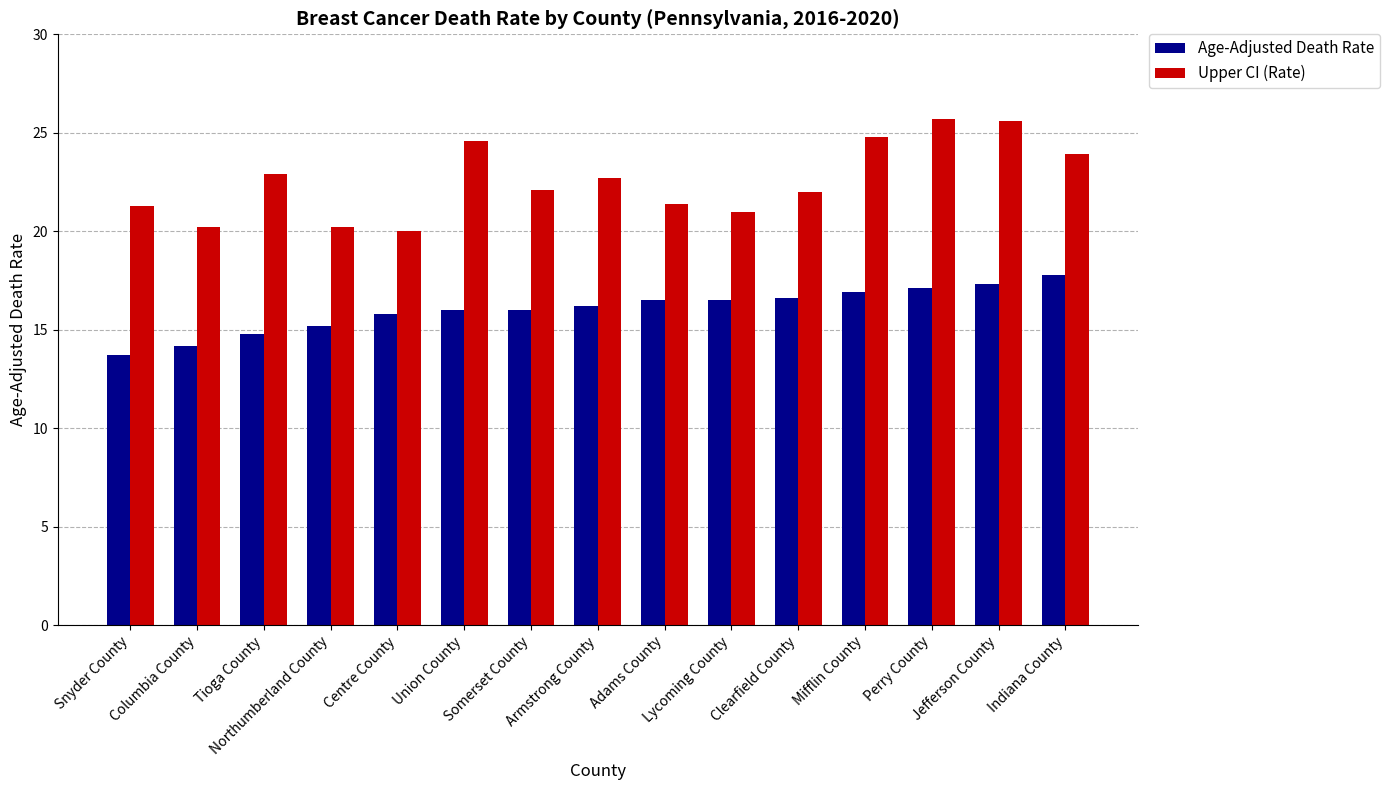

The value of Age-Adjusted Death Rate at Columbia County is 14.2. True or false?

True